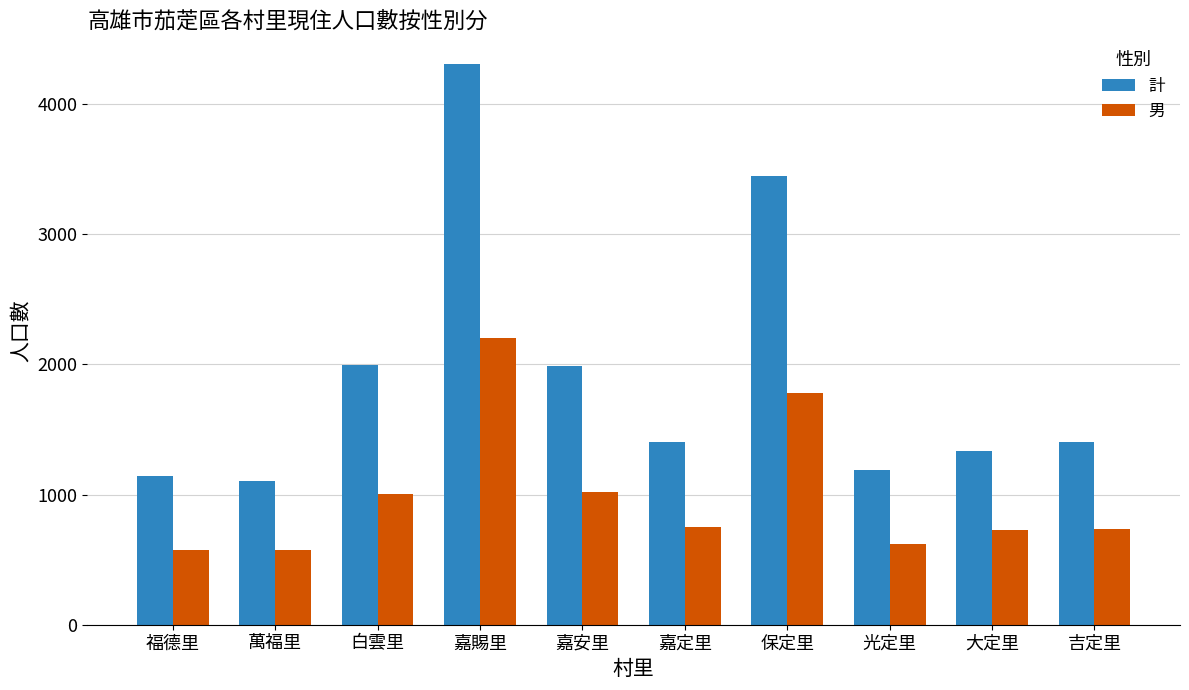

What value does the 男 series have at 嘉賜里?

2204